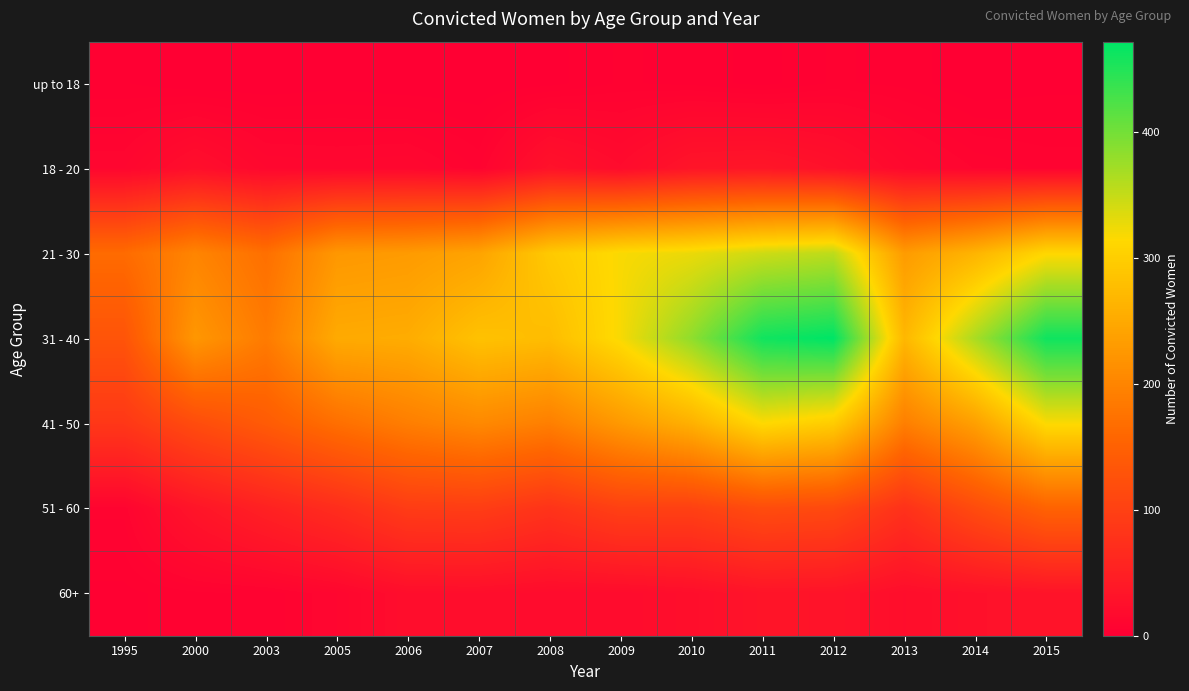

At which category is the sum across all series the highest?

2011